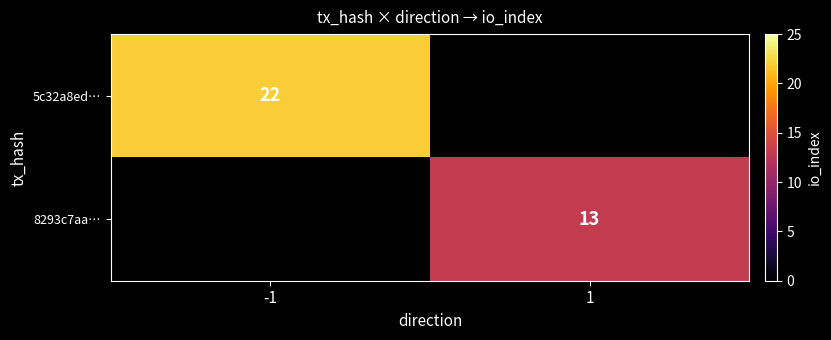

Is the value of 5c32a8ed… at -1 greater than the value of 8293c7aa… at 1?

Yes